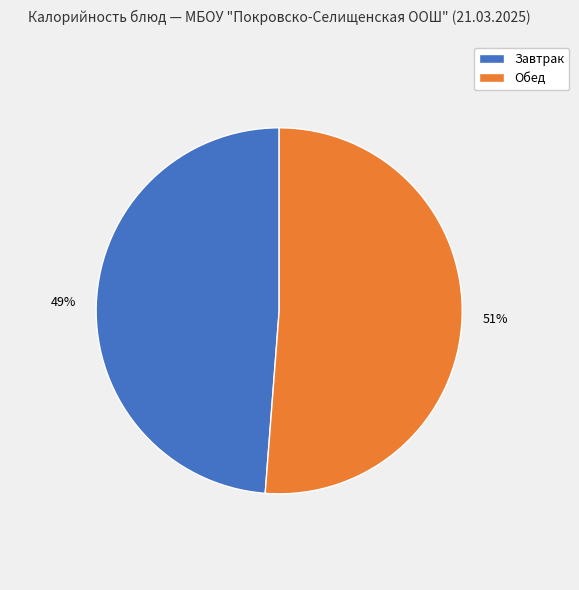

To the nearest percent, what is the average slice percentage?

50%